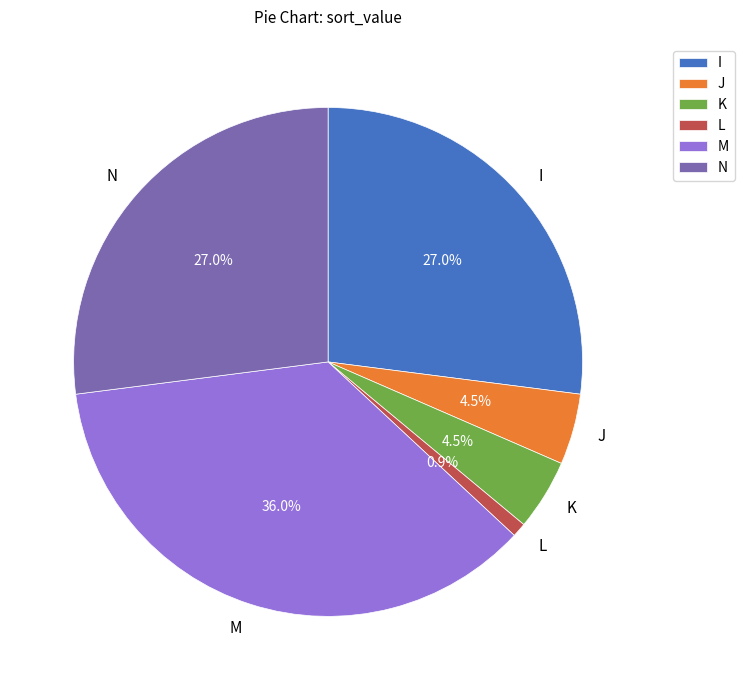

Does N account for over 50% of the chart?

No